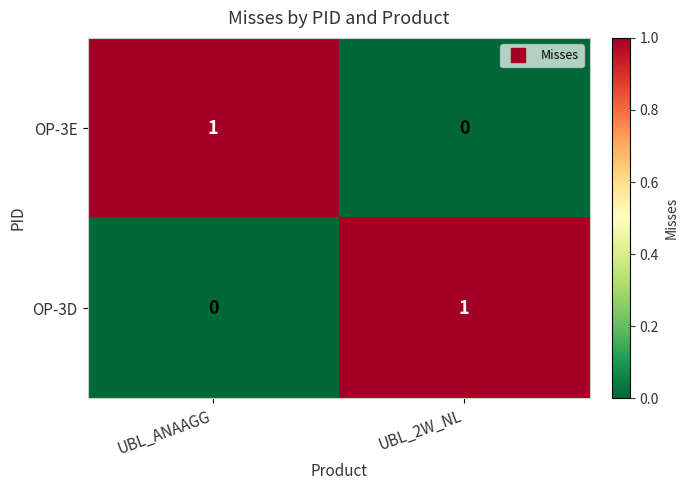

Reading left to right, what are all the values shown in this chart?

OP-3E: 1	0
OP-3D: 0	1